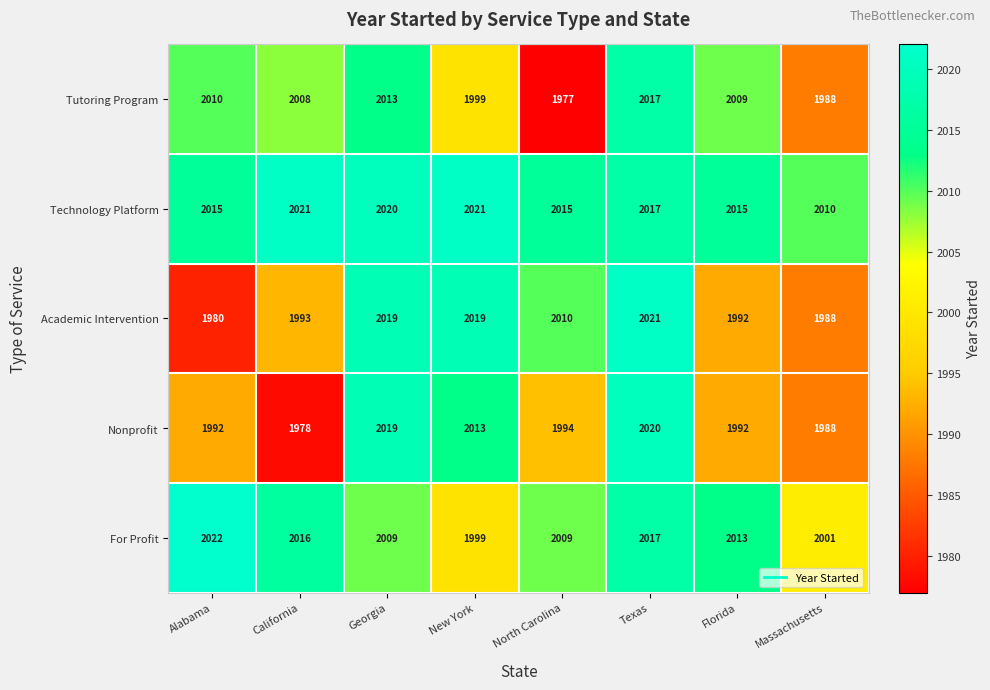

How many categories are shown in the chart?

8